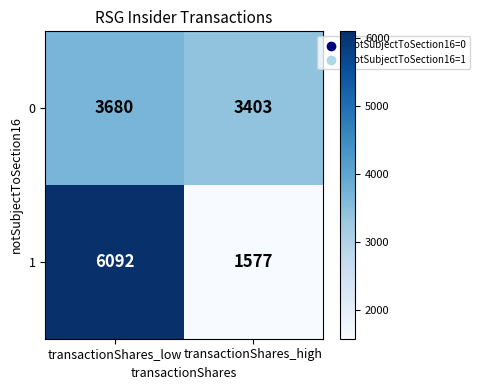

Is the value of 0 at transactionShares_high greater than the value of 1 at transactionShares_low?

No